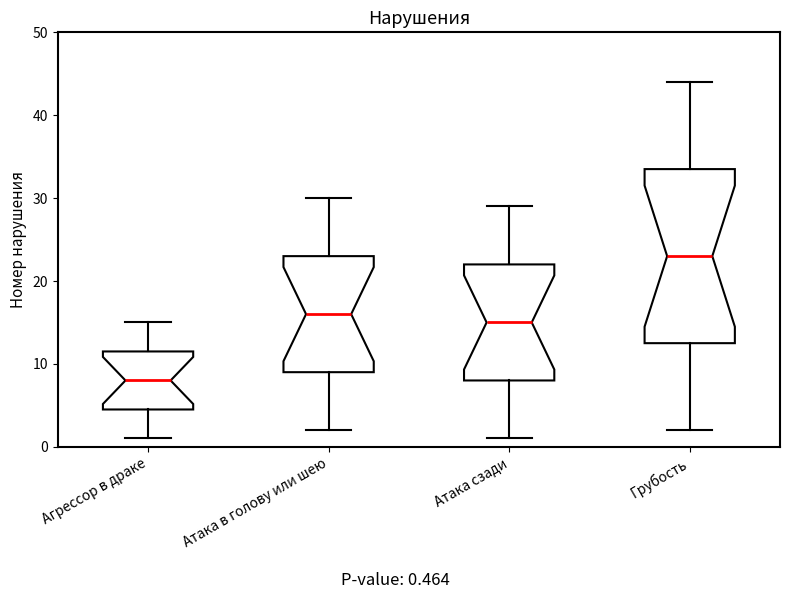

Reading left to right, transcribe this box plot: for each box, give where its median line is, the range the box spans, and where its two whiskers end, as read against the y-axis. The values are not printed on the chart, so give them approximately, as read against the axis.

Агрессор в драке: median 8, box 5 to 12, whiskers 1 to 15
Атака в голову или шею: median 16, box 9 to 23, whiskers 2 to 30
Атака сзади: median 15, box 8 to 22, whiskers 1 to 29
Грубость: median 23, box 13 to 34, whiskers 2 to 44